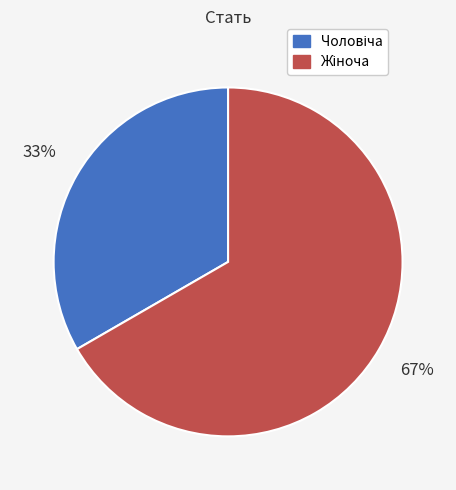

Does any single category account for the majority?

Yes